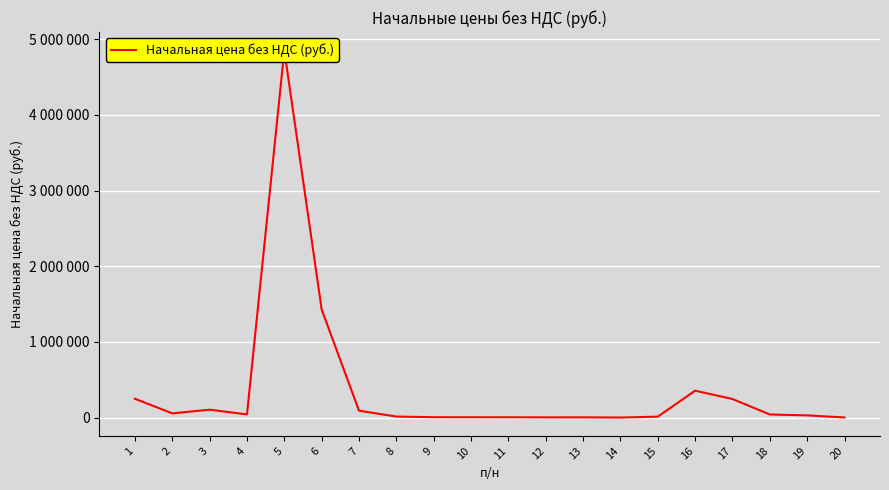

How many data points does each series have?

20